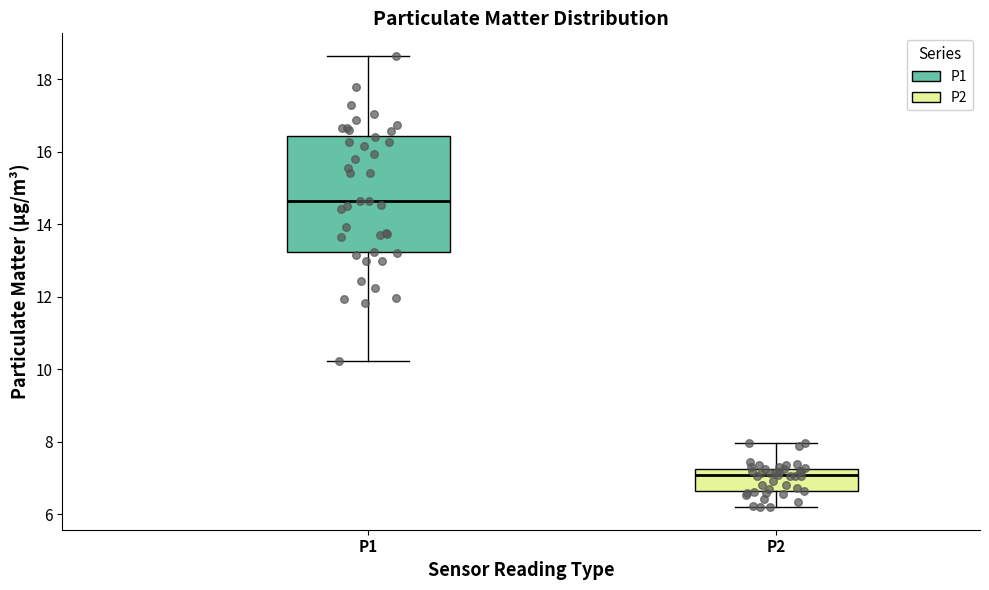

Which box has the lowest median line?

P2